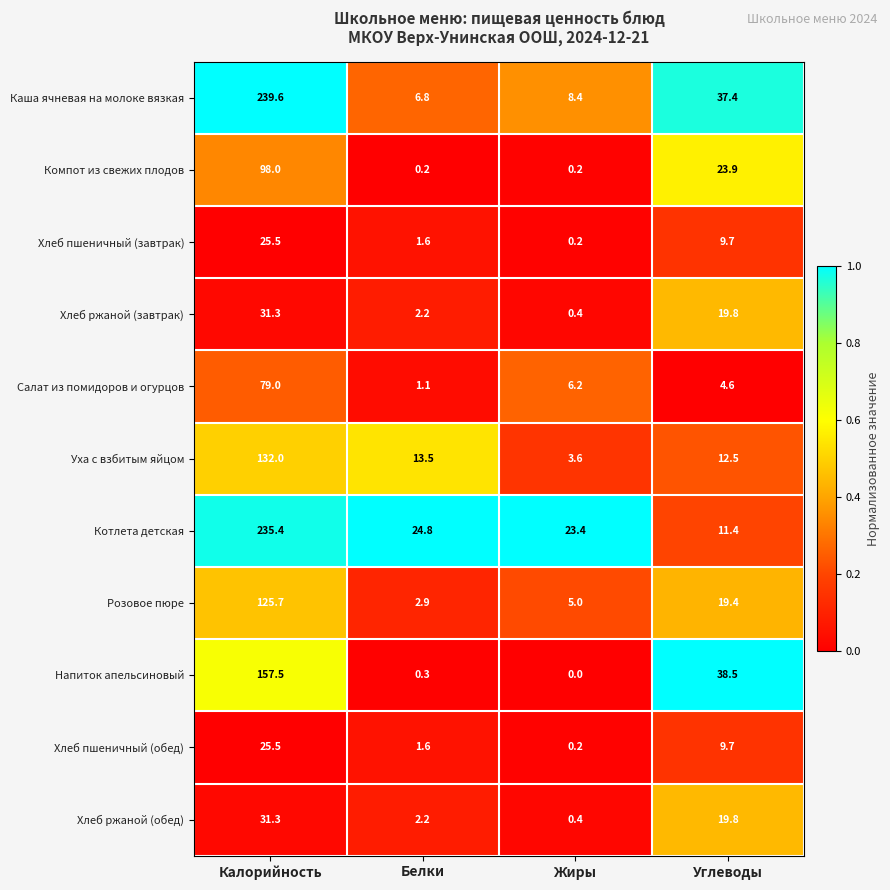

Which series has the widest spread of values?

Каша ячневая на молоке вязкая